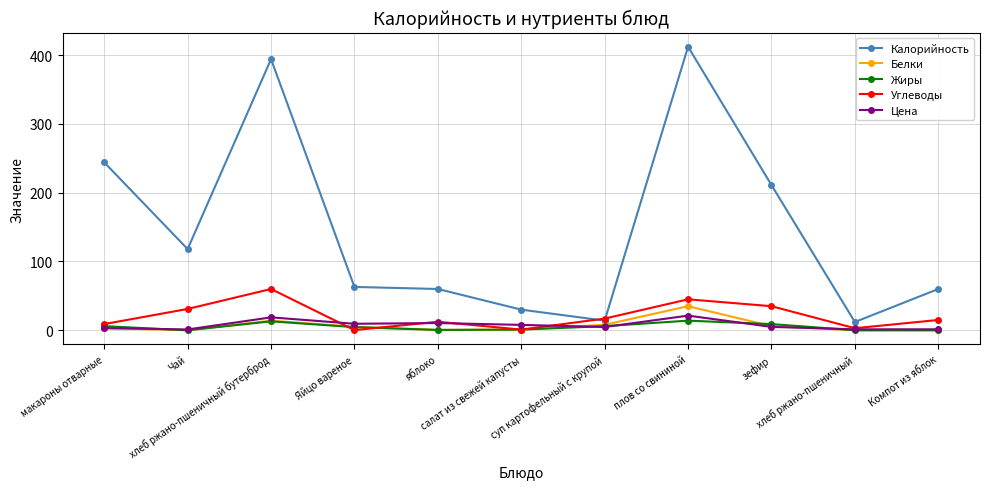

True or false: Углеводы has more than 0 points higher than both neighbors.

True